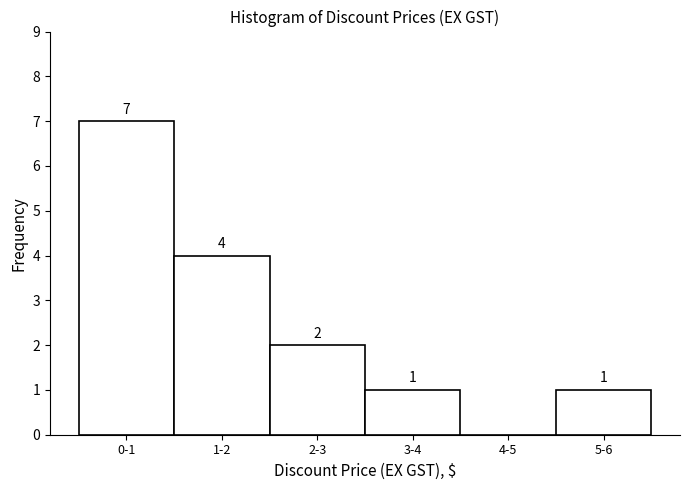

Reading left to right, list all the values displayed in this chart.

0-1=7	1-2=4	2-3=2	3-4=1	4-5=0	5-6=1